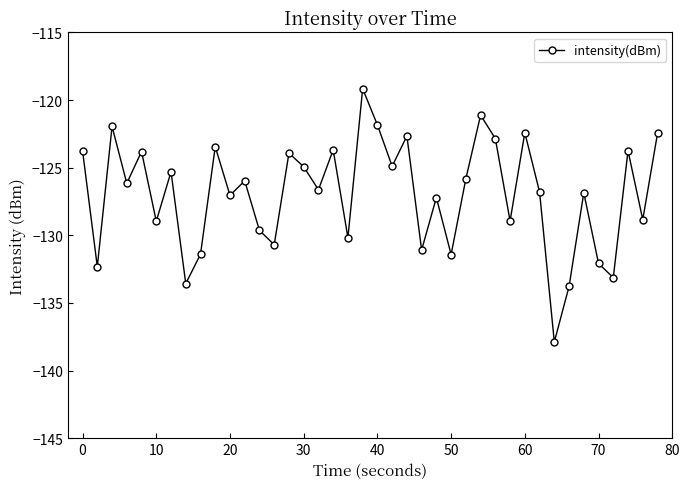

How many categories are shown in the chart?

40